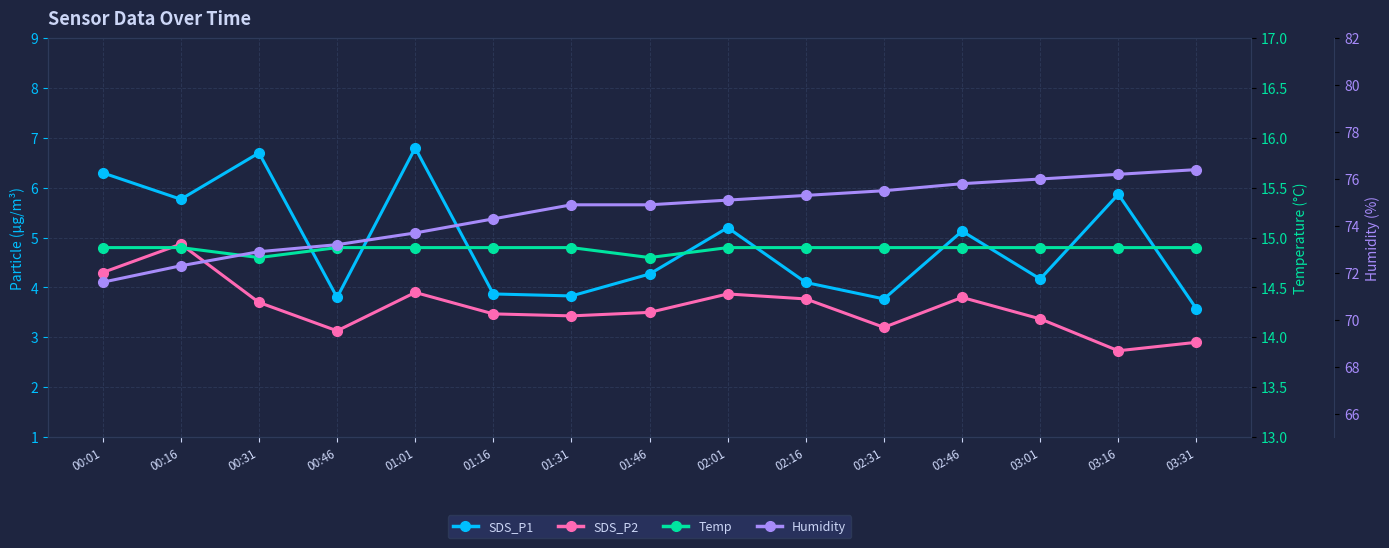

What is the average value of the SDS_P2 series?

3.6